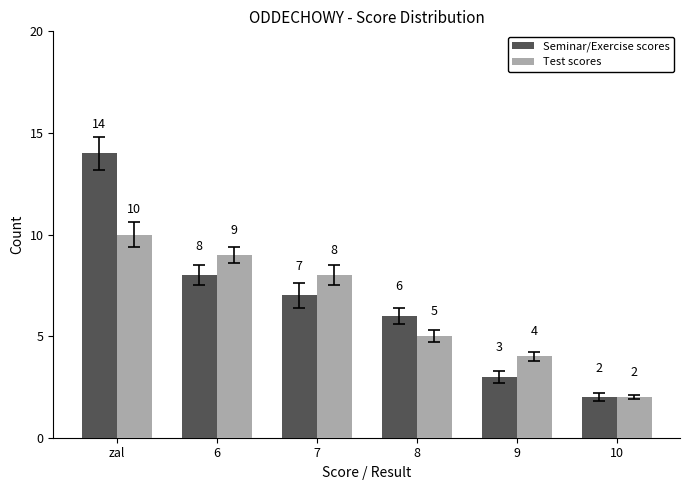

What is the minimum value for Seminar/Exercise scores?

2